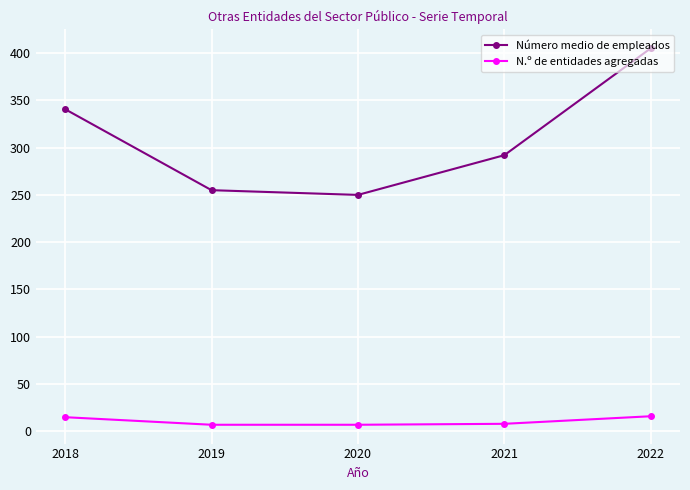

What is the smallest value displayed?

7.0